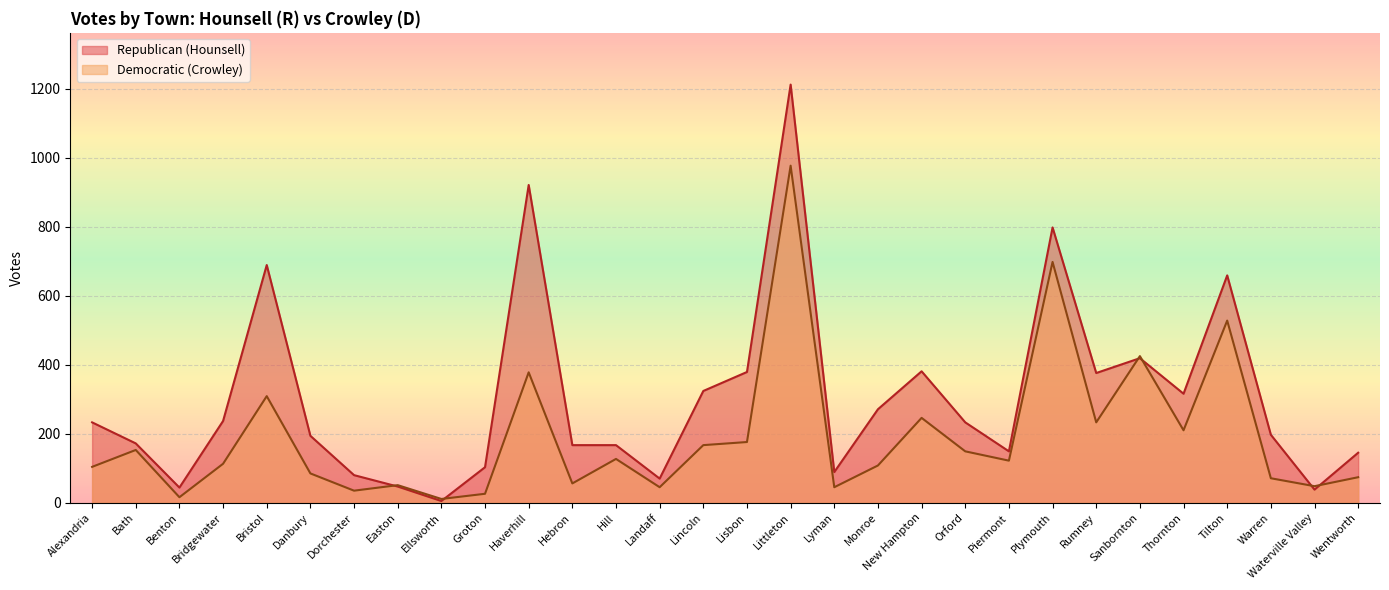

What is the label of the 22nd point from the left?

Piermont